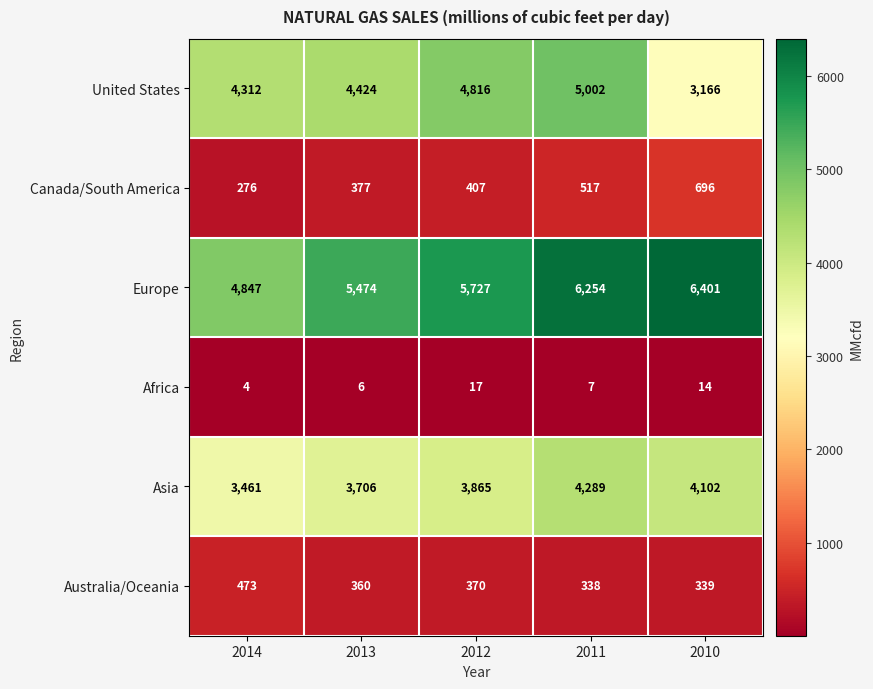

How many data points does each series have?

5